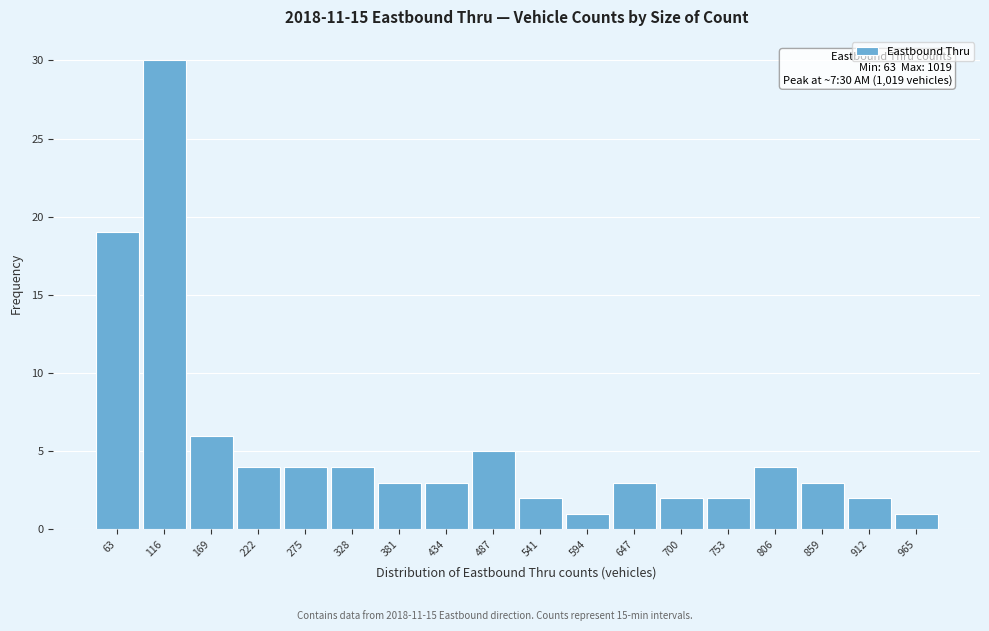

Reading left to right, what are all the values shown in this chart?

19	30	6	4	4	4	3	3	5	2	1	3	2	2	4	3	2	1